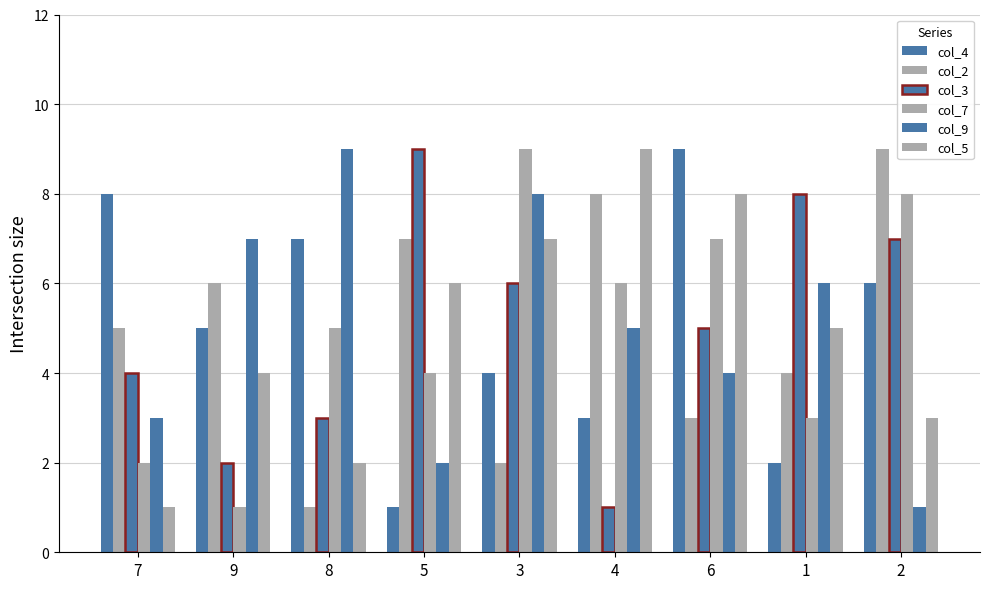

Which series has the widest spread of values?

col_4